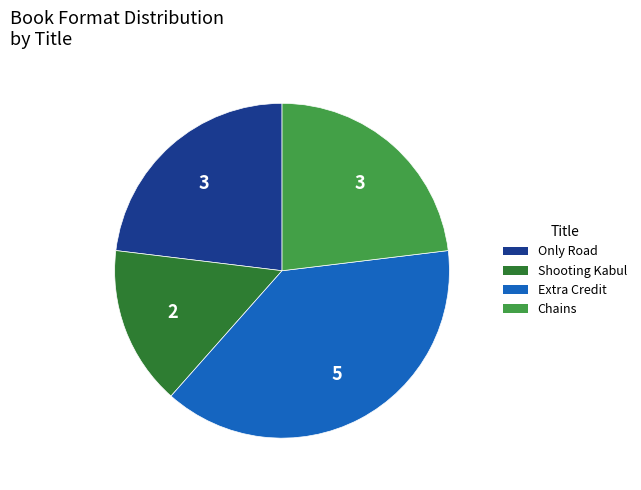

Approximately how many times larger is the value at Chains compared to Extra Credit?

0.6